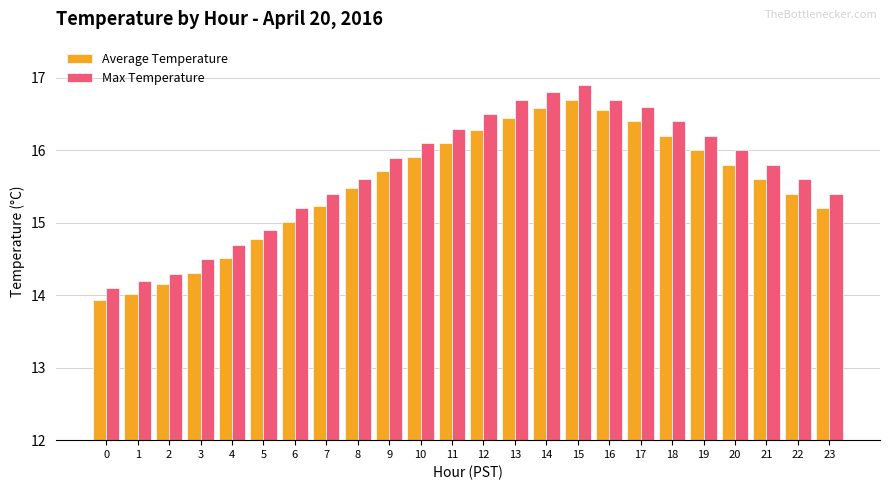

What are all the series names shown in the legend?

Average Temperature, Max Temperature